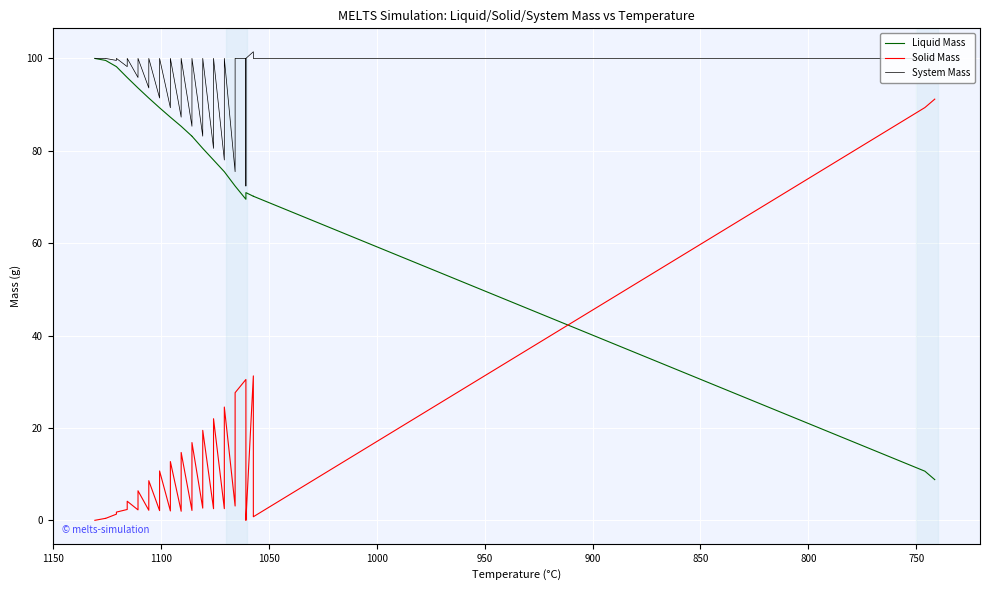

What are all the series names shown in the legend?

Liquid Mass, Solid Mass, System Mass